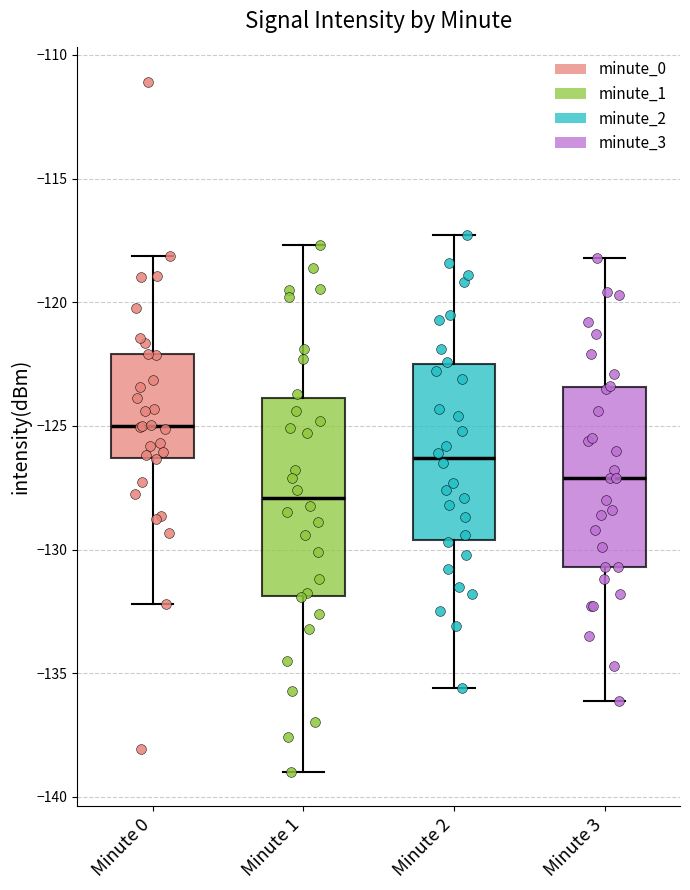

Reading left to right, read every box against the y-axis: the position of its median line, the range the box covers, and the ends of its whiskers. The values are not printed on the chart, so give them approximately, as read against the axis.

Minute 0: median -125.0, box -126.5 to -122.0, whiskers -132.0 to -118.0
Minute 1: median -128.0, box -132.0 to -124.0, whiskers -139.0 to -117.5
Minute 2: median -126.5, box -129.5 to -122.5, whiskers -135.5 to -117.5
Minute 3: median -127.0, box -130.5 to -123.5, whiskers -136.0 to -118.0